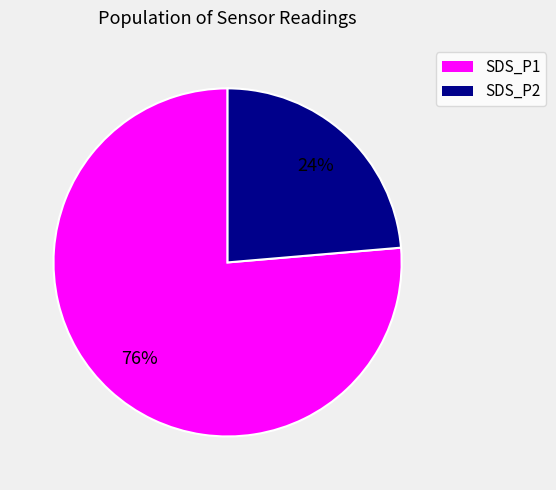

Combined, do SDS_P1 and SDS_P2 account for over 50%?

Yes